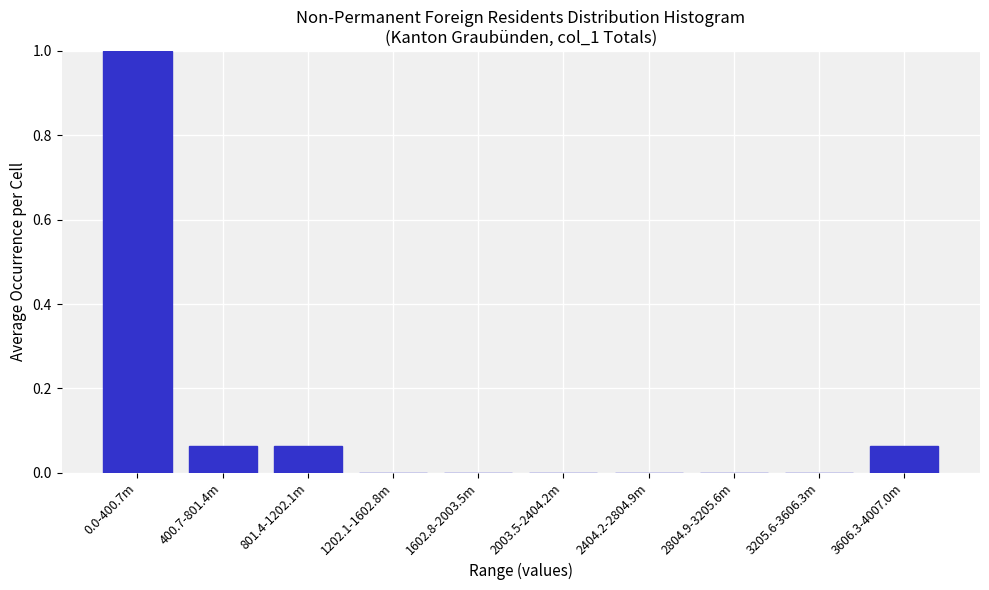

Which label corresponds to the largest value in the chart?

0.0-400.7m